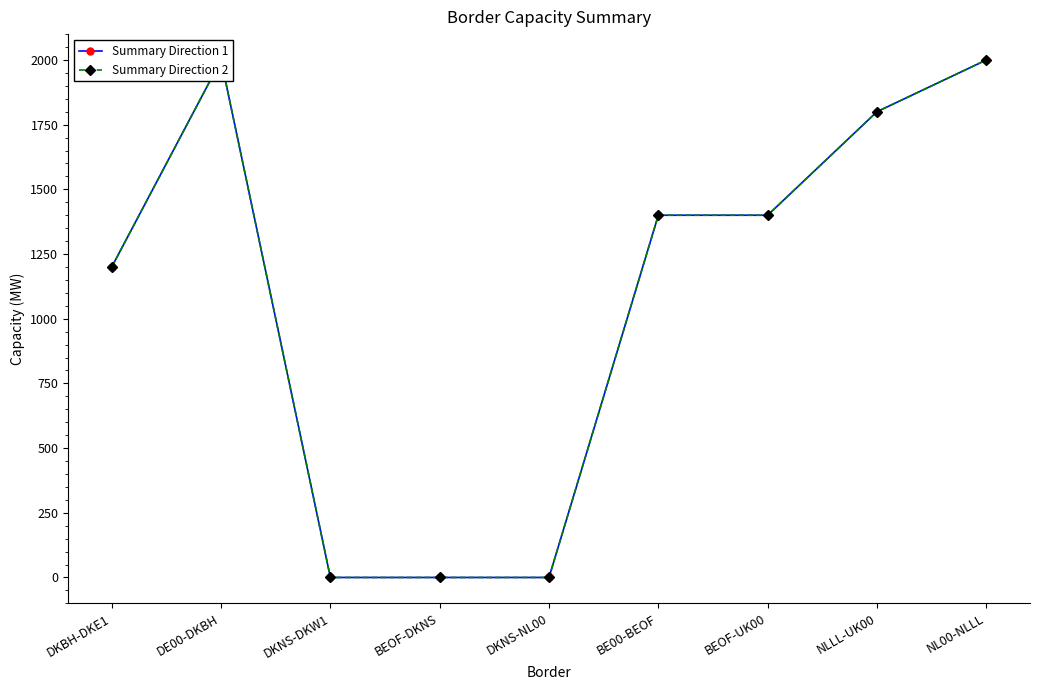

Rank the series at DKNS-DKW1 from highest to lowest value.

Summary Direction 1, Summary Direction 2